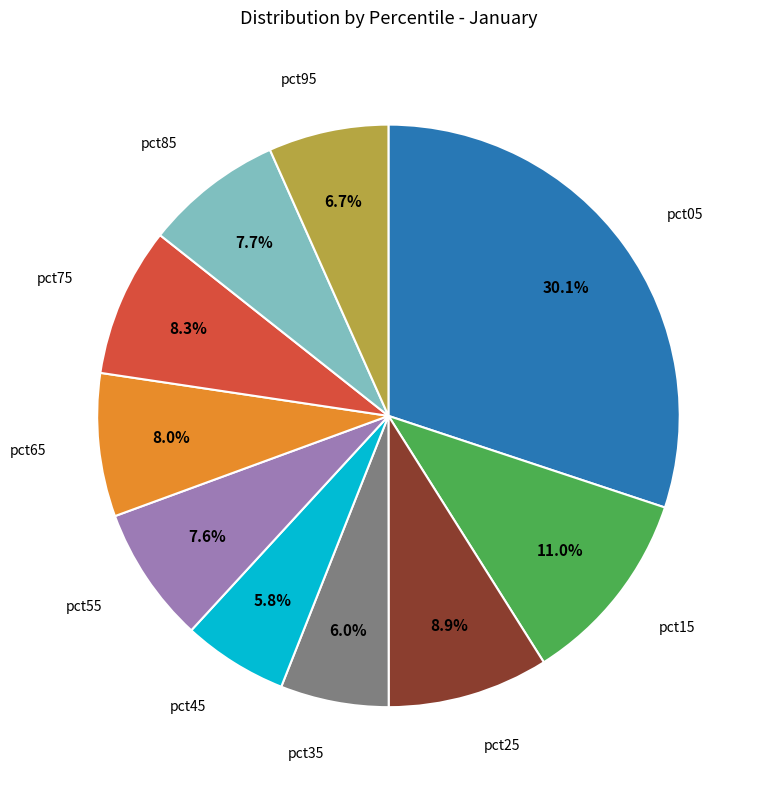

Is there a majority slice in this chart?

No